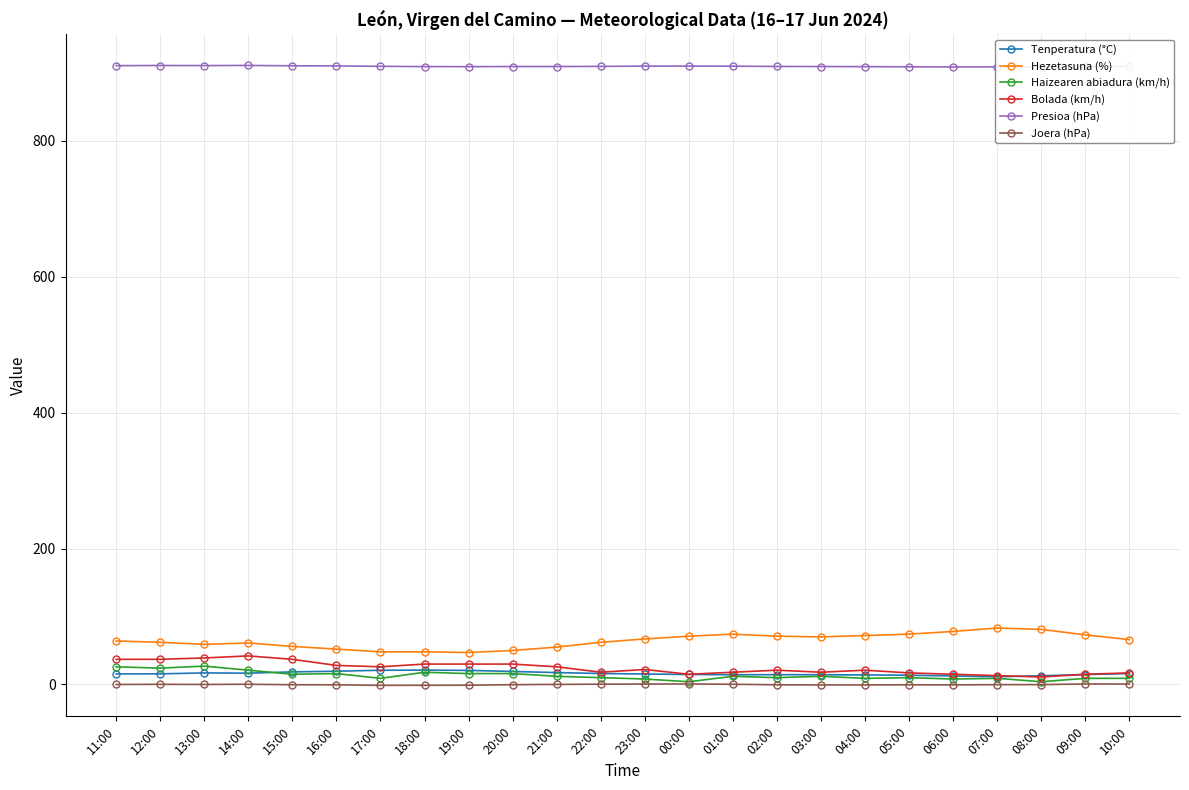

Reading left to right, what are all the values shown in this chart?

Tenperatura (°C): 11:00=15.5	12:00=15.6	13:00=17.0	14:00=16.6	15:00=18.5	16:00=19.5	17:00=20.9	18:00=21.1	19:00=20.7	20:00=19.1	21:00=17.5	22:00=16.1	23:00=15.4	00:00=14.7	01:00=14.3	02:00=14.4	03:00=14.3	04:00=14.0	05:00=13.6	06:00=12.5	07:00=11.4	08:00=12.8	09:00=14.6	10:00=16.1
Hezetasuna (%): 11:00=64.0	12:00=62.0	13:00=59.0	14:00=61.0	15:00=56.0	16:00=52.0	17:00=48.0	18:00=48.0	19:00=47.0	20:00=50.0	21:00=55.0	22:00=62.0	23:00=67.0	00:00=71.0	01:00=74.0	02:00=71.0	03:00=70.0	04:00=72.0	05:00=74.0	06:00=78.0	07:00=83.0	08:00=81.0	09:00=73.0	10:00=66.0
Haizearen abiadura (km/h): 11:00=26.0	12:00=24.0	13:00=27.0	14:00=21.0	15:00=15.0	16:00=16.0	17:00=9.0	18:00=18.0	19:00=16.0	20:00=16.0	21:00=12.0	22:00=10.0	23:00=8.0	00:00=4.0	01:00=12.0	02:00=10.0	03:00=12.0	04:00=9.0	05:00=10.0	06:00=8.0	07:00=9.0	08:00=4.0	09:00=9.0	10:00=9.0
Bolada (km/h): 11:00=37.0	12:00=37.0	13:00=39.0	14:00=42.0	15:00=37.0	16:00=28.0	17:00=26.0	18:00=30.0	19:00=30.0	20:00=30.0	21:00=26.0	22:00=18.0	23:00=22.0	00:00=15.0	01:00=18.0	02:00=21.0	03:00=18.0	04:00=21.0	05:00=17.0	06:00=15.0	07:00=13.0	08:00=11.0	09:00=15.0	10:00=17.0
Presioa (hPa): 11:00=910.3	12:00=910.5	13:00=910.4	14:00=910.6	15:00=910.1	16:00=909.9	17:00=909.3	18:00=908.9	19:00=908.8	20:00=909.0	21:00=909.0	22:00=909.2	23:00=909.6	00:00=909.7	01:00=909.5	02:00=909.1	03:00=909.0	04:00=908.8	05:00=908.6	06:00=908.4	07:00=908.5	08:00=908.4	09:00=909.1	10:00=909.1
Joera (hPa): 11:00=0.0	12:00=0.2	13:00=0.0	14:00=0.3	15:00=-0.4	16:00=-0.5	17:00=-1.3	18:00=-1.2	19:00=-1.1	20:00=-0.3	21:00=0.1	22:00=0.4	23:00=0.6	00:00=0.7	01:00=0.3	02:00=-0.5	03:00=-0.7	04:00=-0.7	05:00=-0.5	06:00=-0.6	07:00=-0.3	08:00=-0.2	09:00=0.7	10:00=0.6